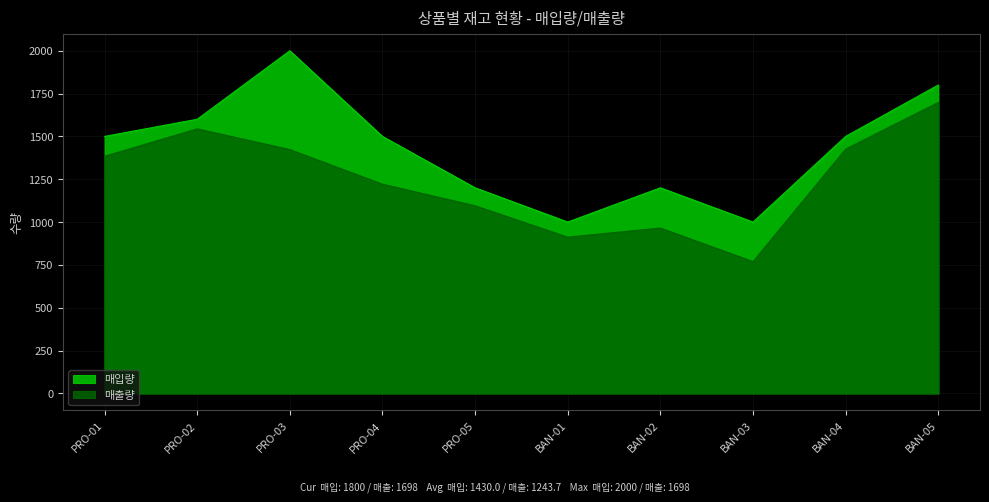

How many interior local peaks does the 매입량 series have?

2